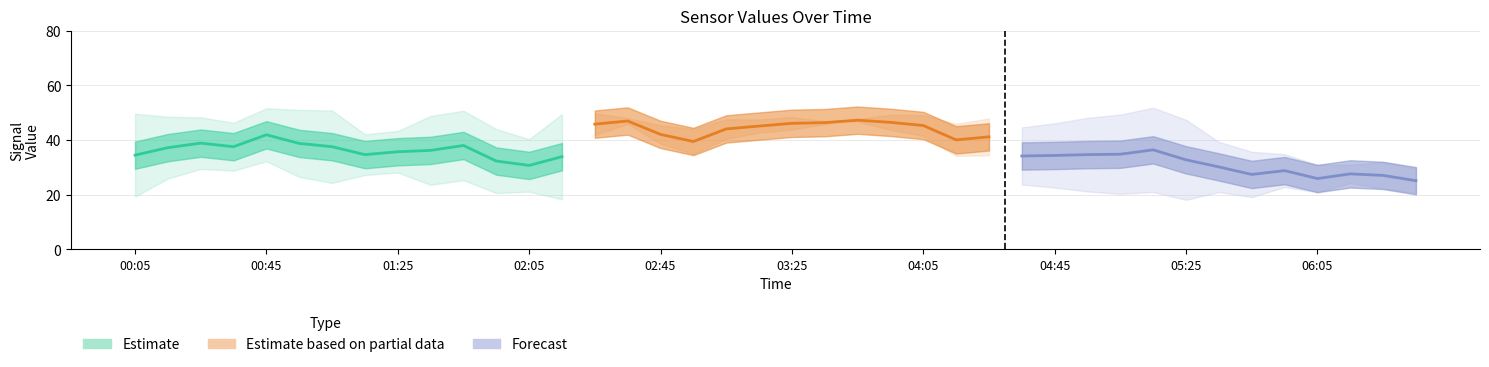

True or false: 7.909 and 2.295 cross at least once.

False